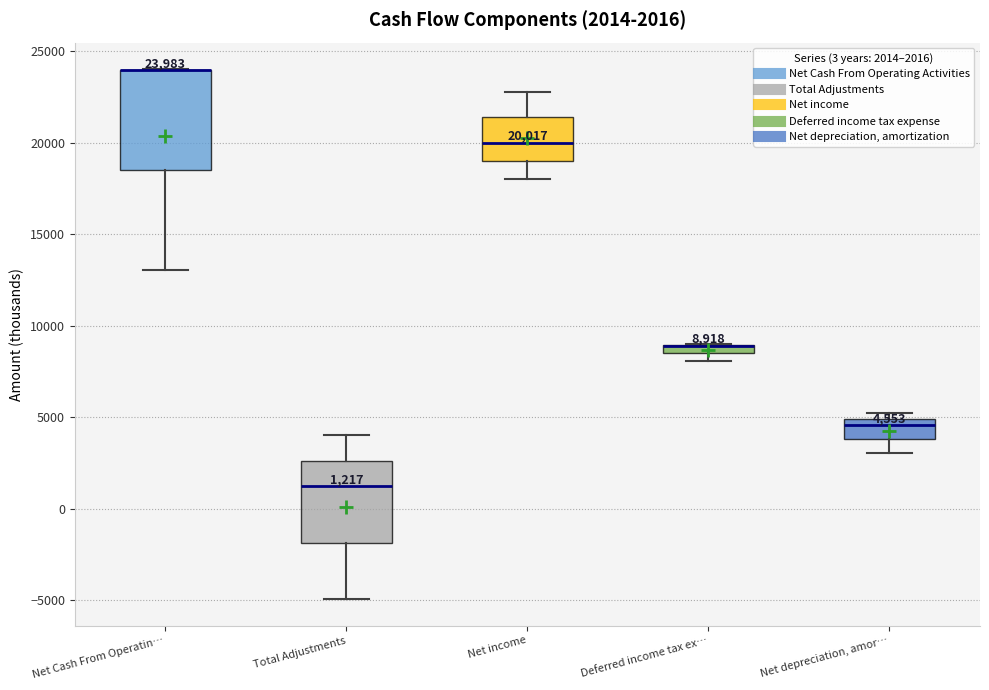

Which box is the tallest, from its lower edge to its upper edge?

Net Cash From Operatin…